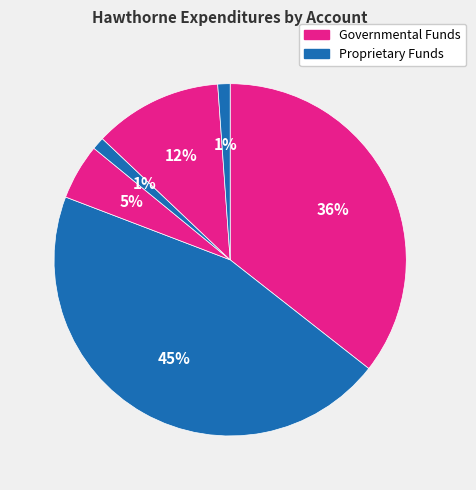

How many segments does this pie chart have?

6